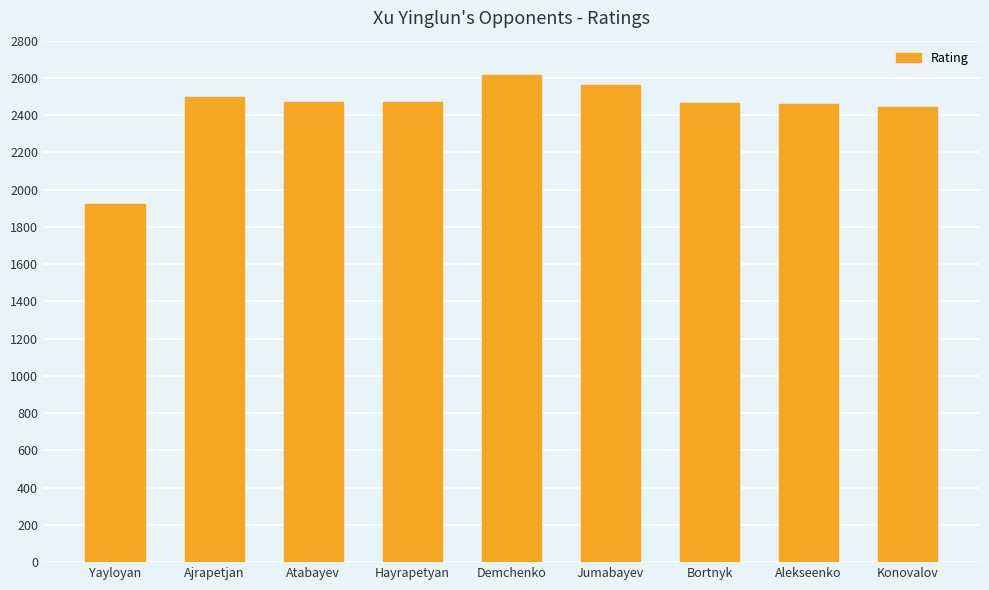

Read the value at Atabayev, to the nearest 50.

2450